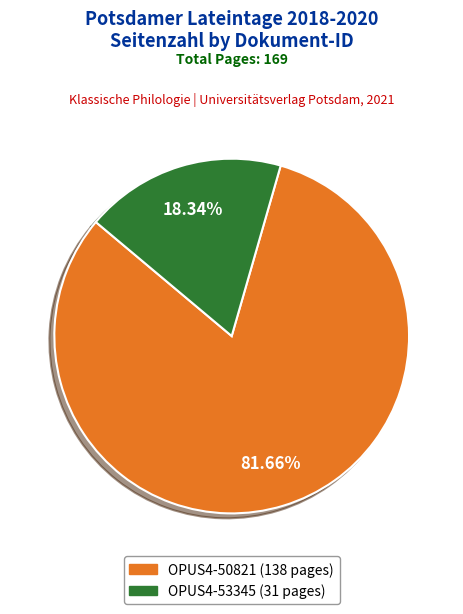

To the nearest percent, what portion does OPUS4-53345 represent?

18%